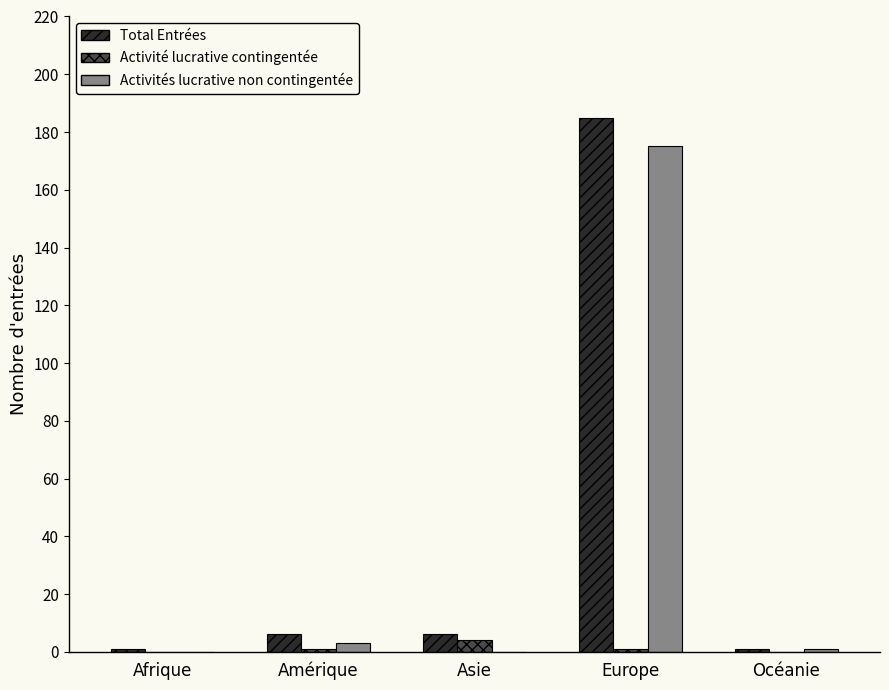

At which label does Total Entrées reach its peak?

Europe